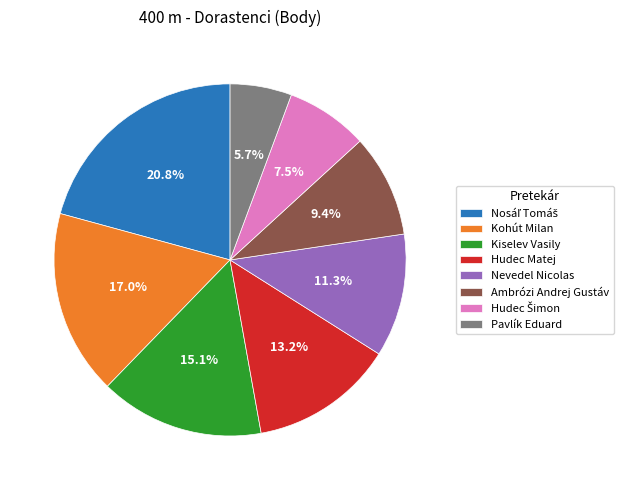

Is Pavlík Eduard the majority of the pie?

No